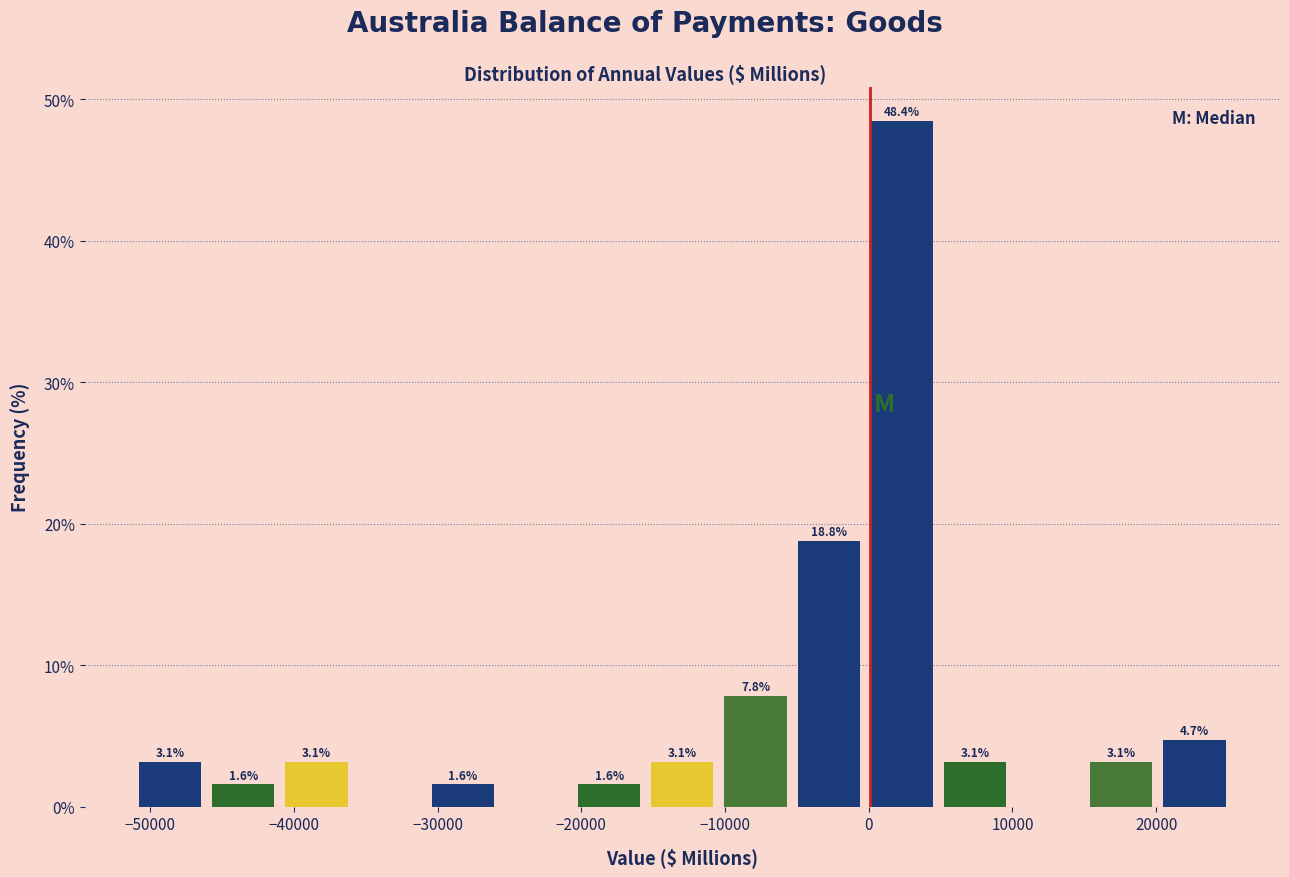

Which range on the x-axis has the tallest bar?

0 to 5000